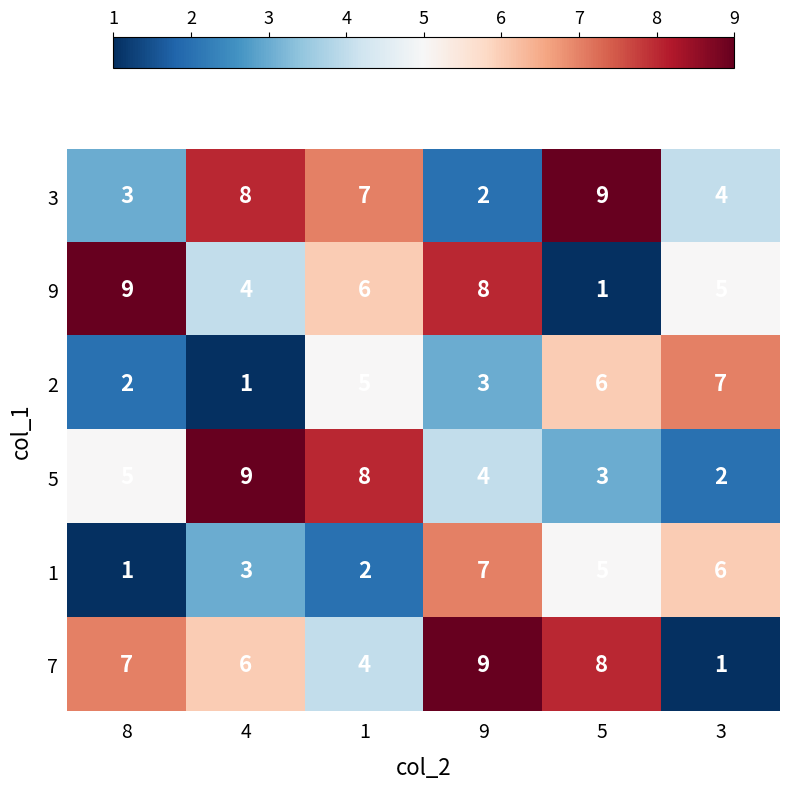

Between 4 and 5, which series saw the biggest shift?

5